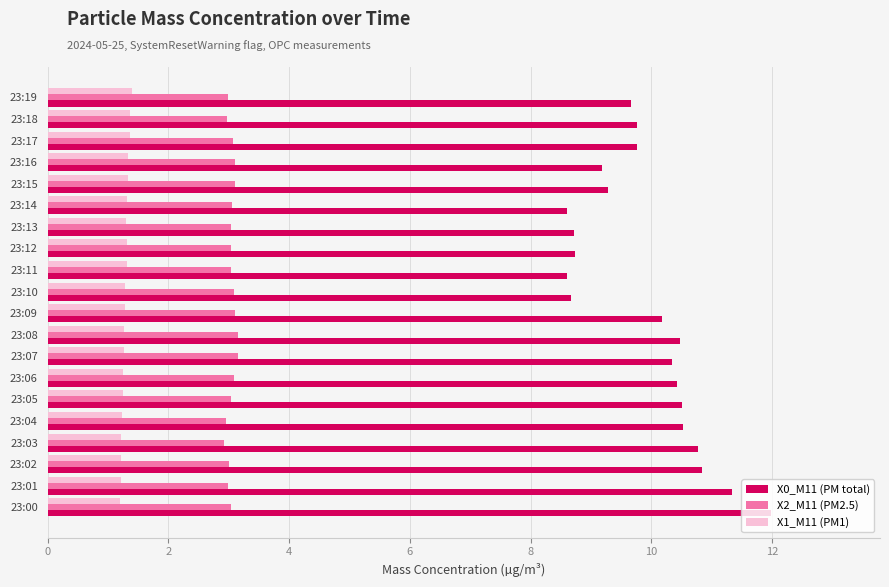

What is the sum of the X2_M11 (PM2.5) values at 23:15 and 23:17?

6.2